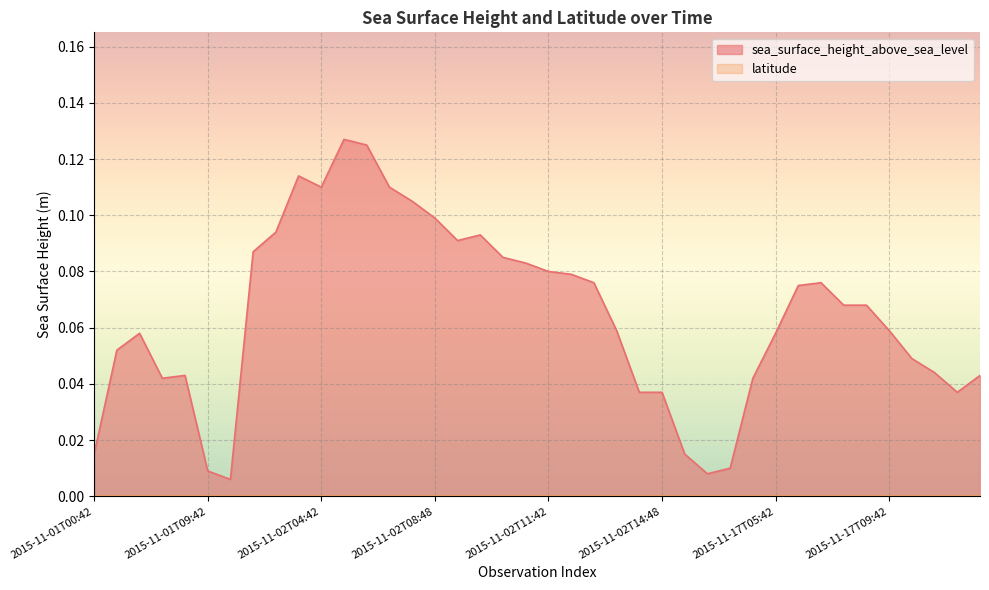

What value does the data have at 2015-11-02T07:48?

0.1